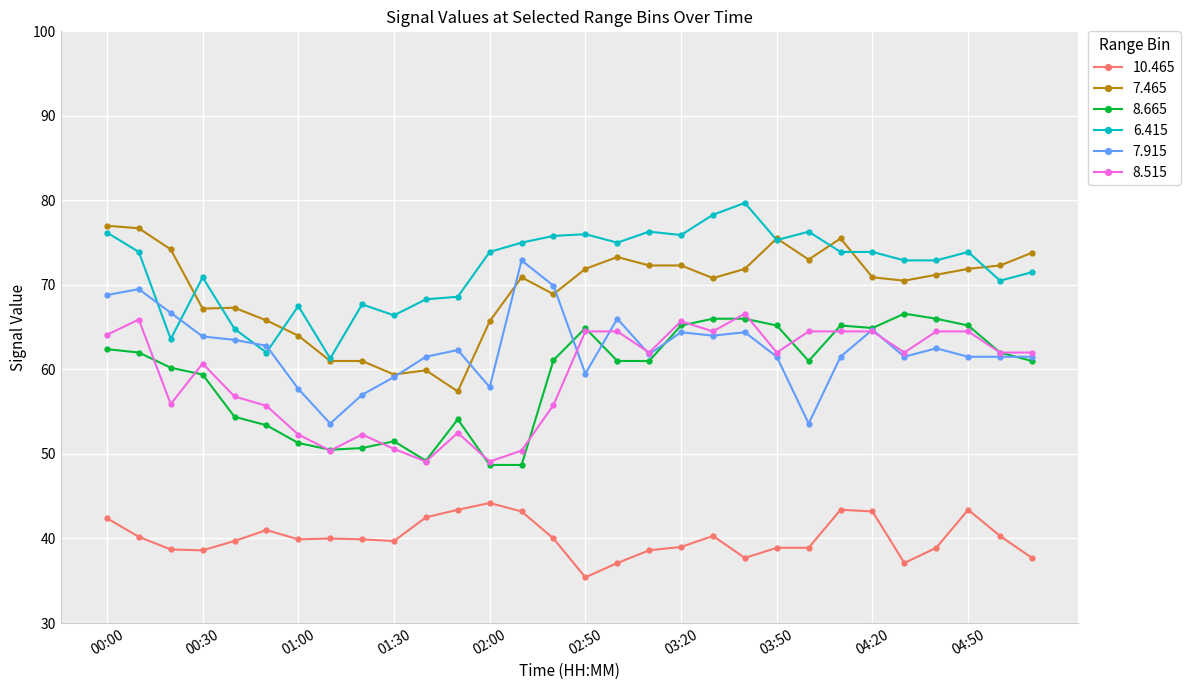

What is the greatest value displayed?

79.7